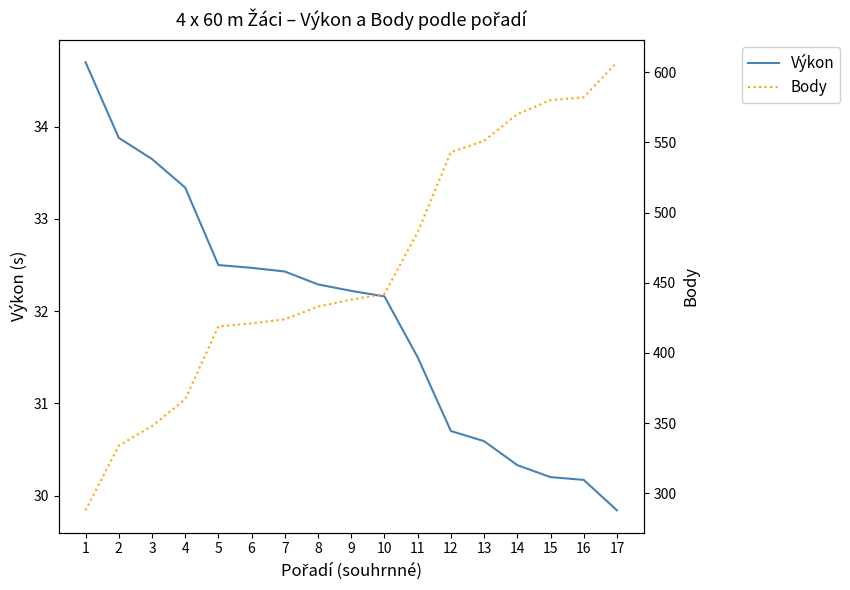

At which category does the chart reach its minimum across all series?

17